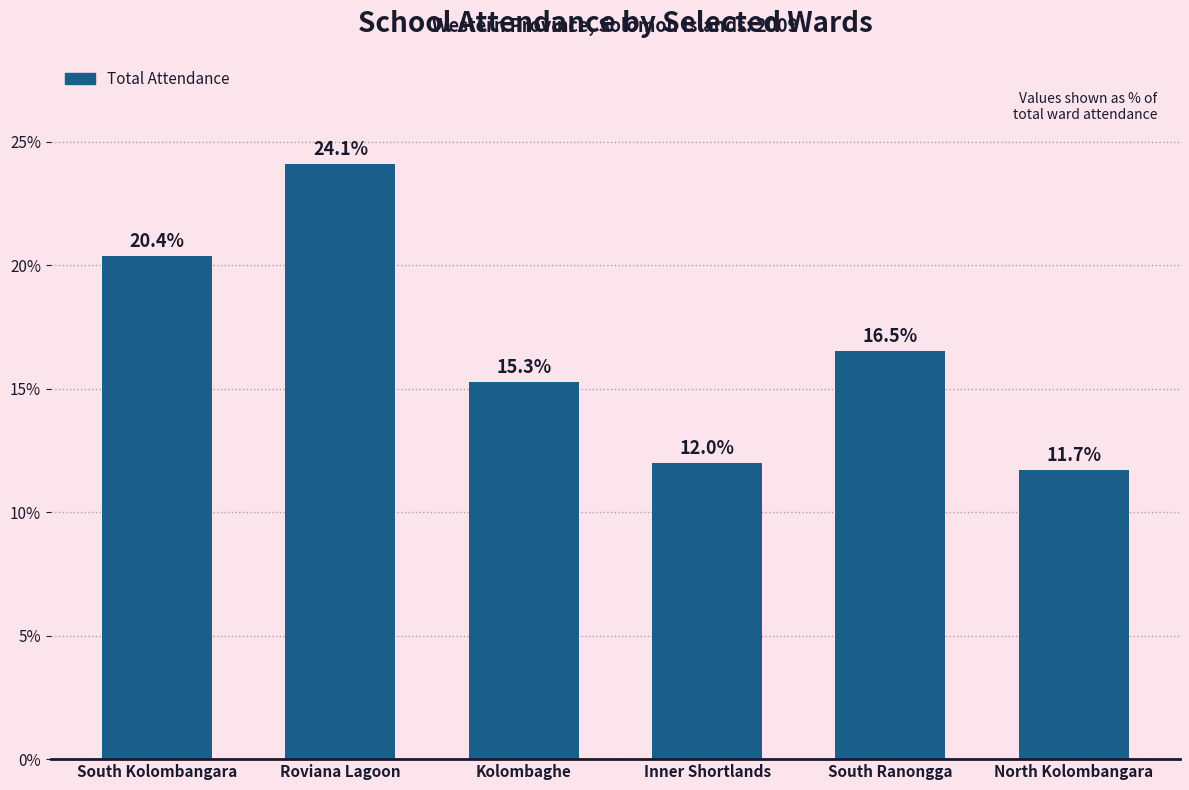

Reading left to right, extract all data points from this chart.

South Kolombangara=20.4	Roviana Lagoon=24.1	Kolombaghe=15.3	Inner Shortlands=12.0	South Ranongga=16.5	North Kolombangara=11.7